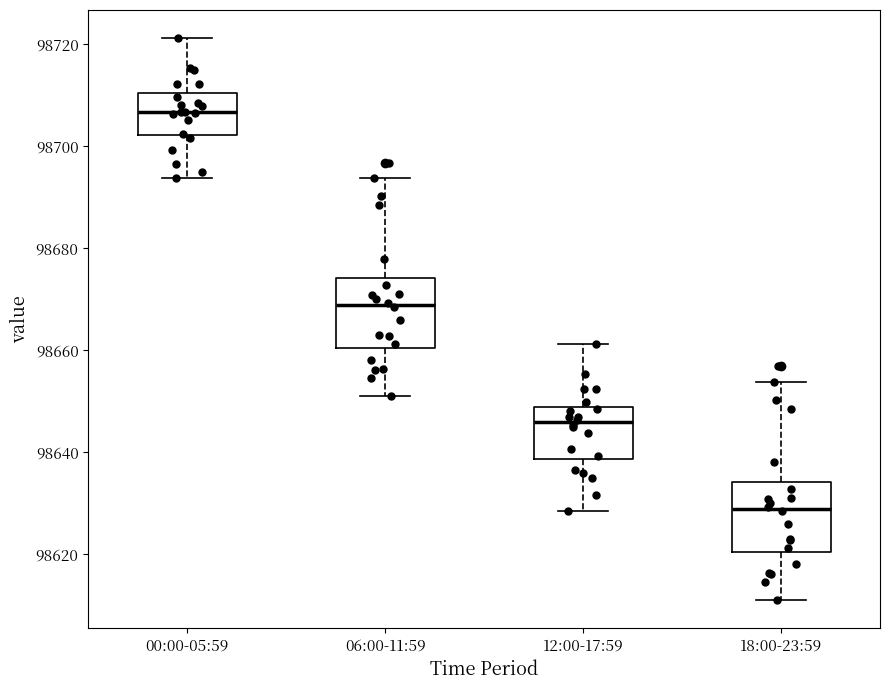

Reading left to right, transcribe this box plot: for each box, give where its median line is, the range the box spans, and where its two whiskers end, as read against the y-axis. The values are not printed on the chart, so give them approximately, as read against the axis.

00:00-05:59: median 98706, box 98702 to 98710, whiskers 98694 to 98722
06:00-11:59: median 98668, box 98660 to 98674, whiskers 98650 to 98694
12:00-17:59: median 98646, box 98638 to 98648, whiskers 98628 to 98662
18:00-23:59: median 98628, box 98620 to 98634, whiskers 98610 to 98654